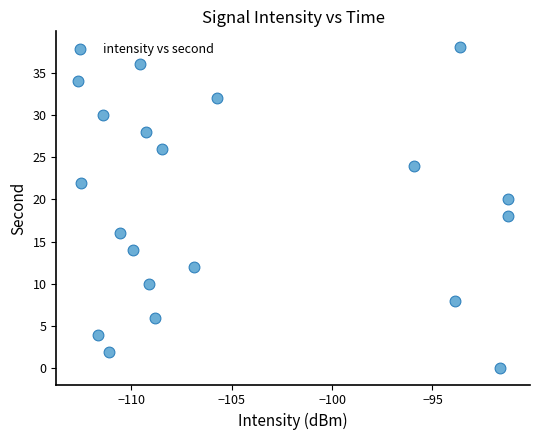

What is the range of Y values (max minus min)?

38